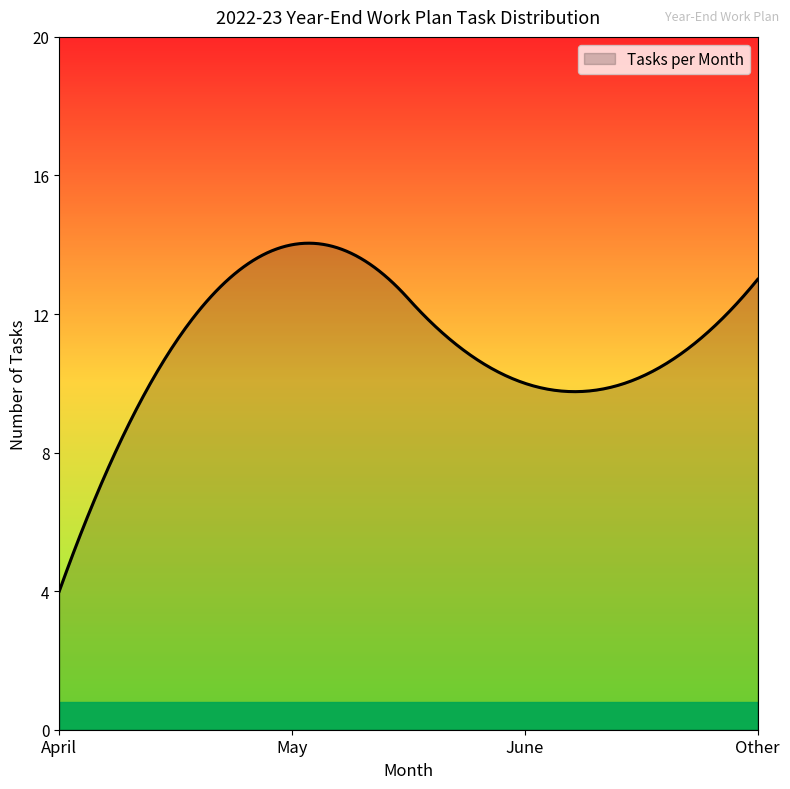

What is the maximum value shown in the chart?

14.0